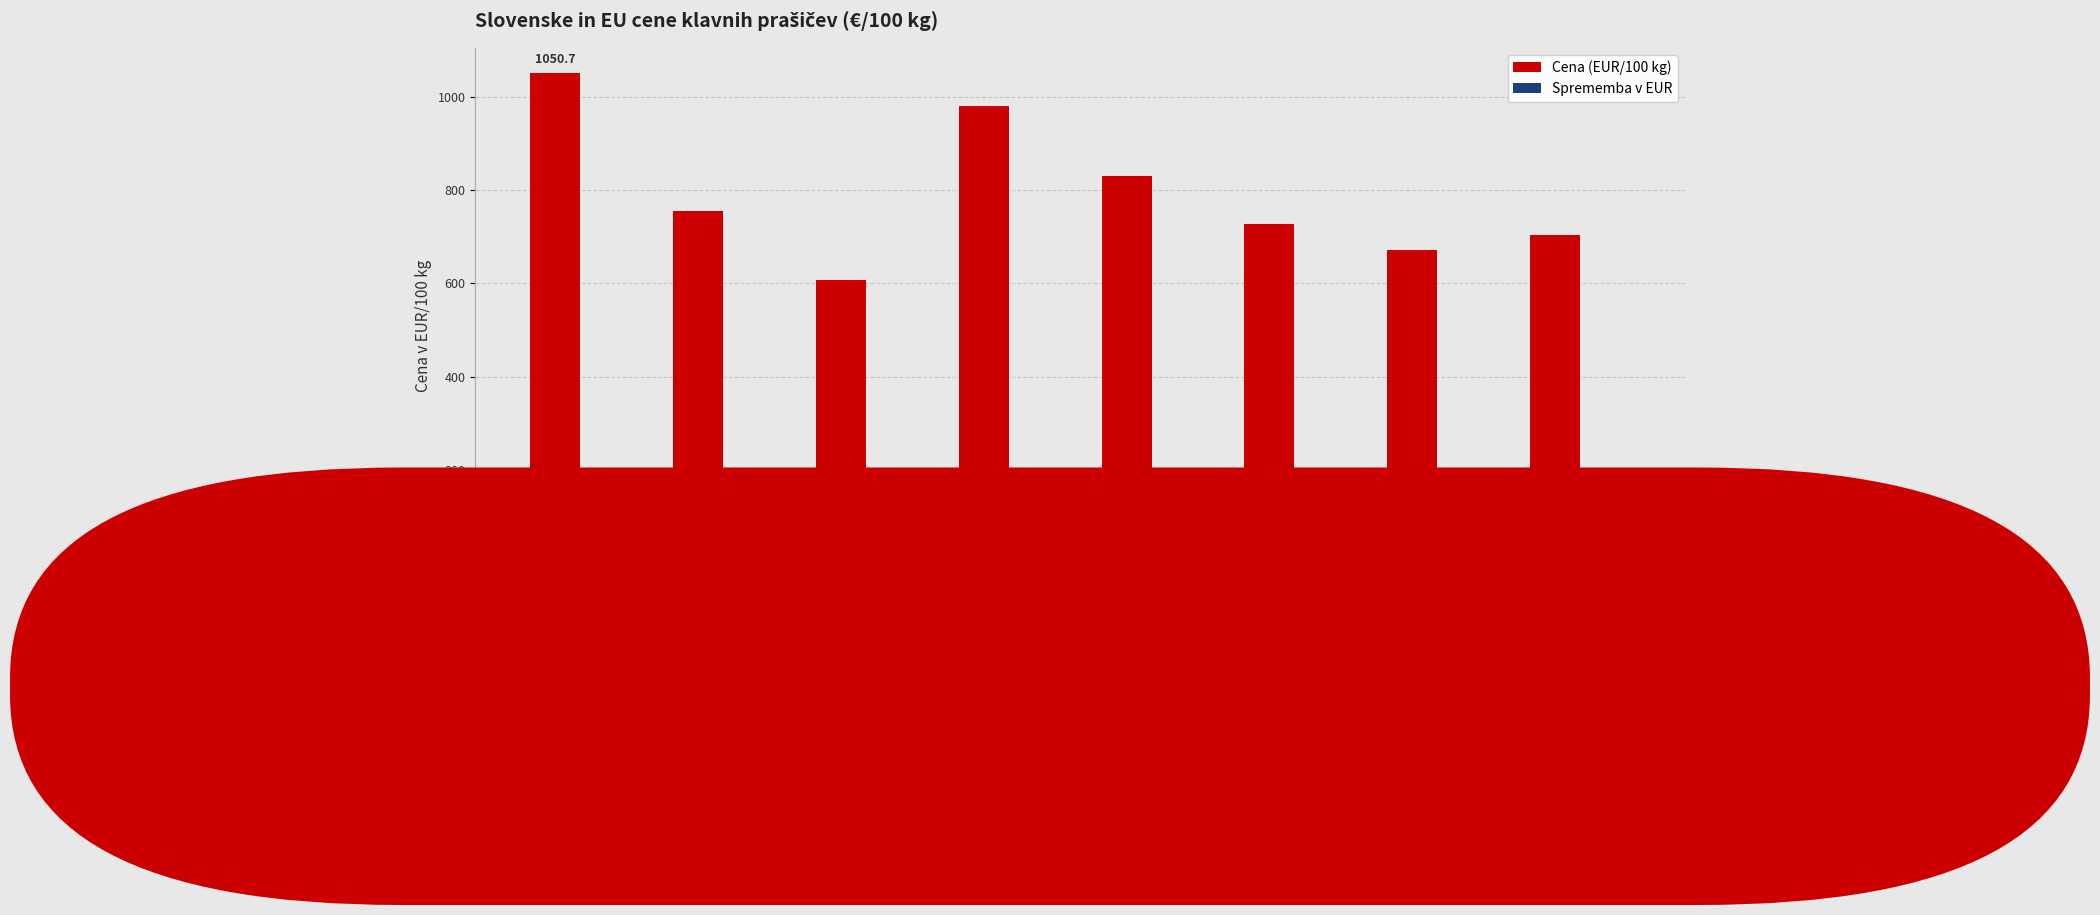

Which label corresponds to the largest value in the chart?

BOLGARIJA